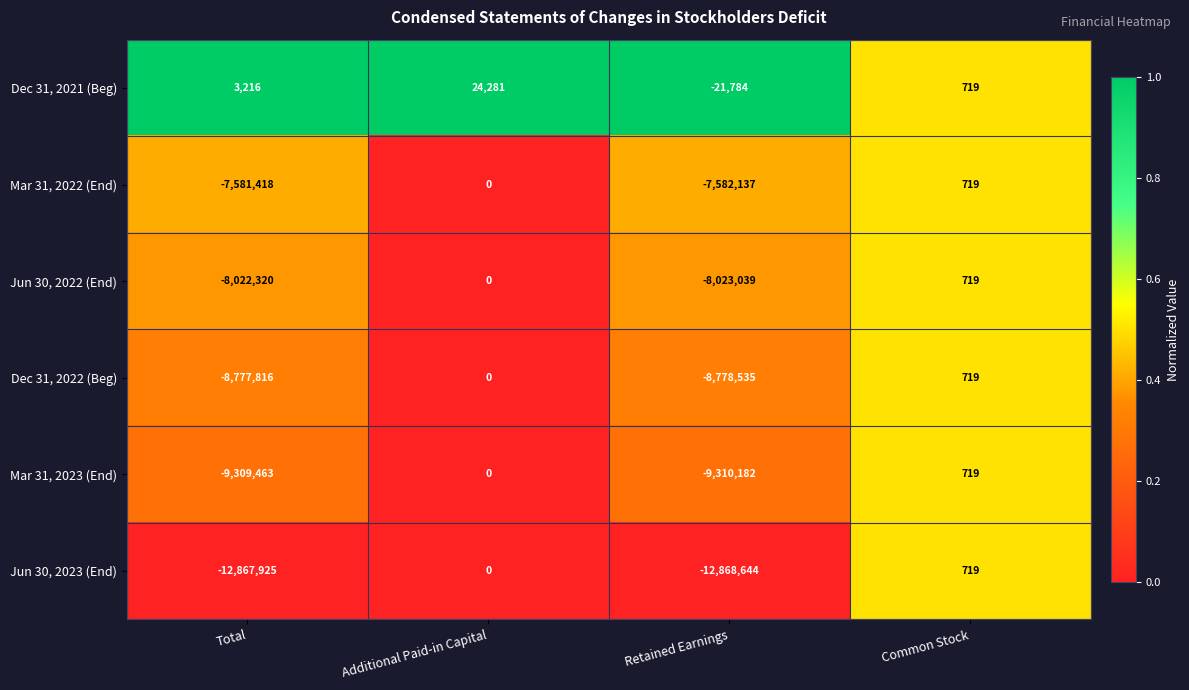

What is the greatest value displayed?

24281